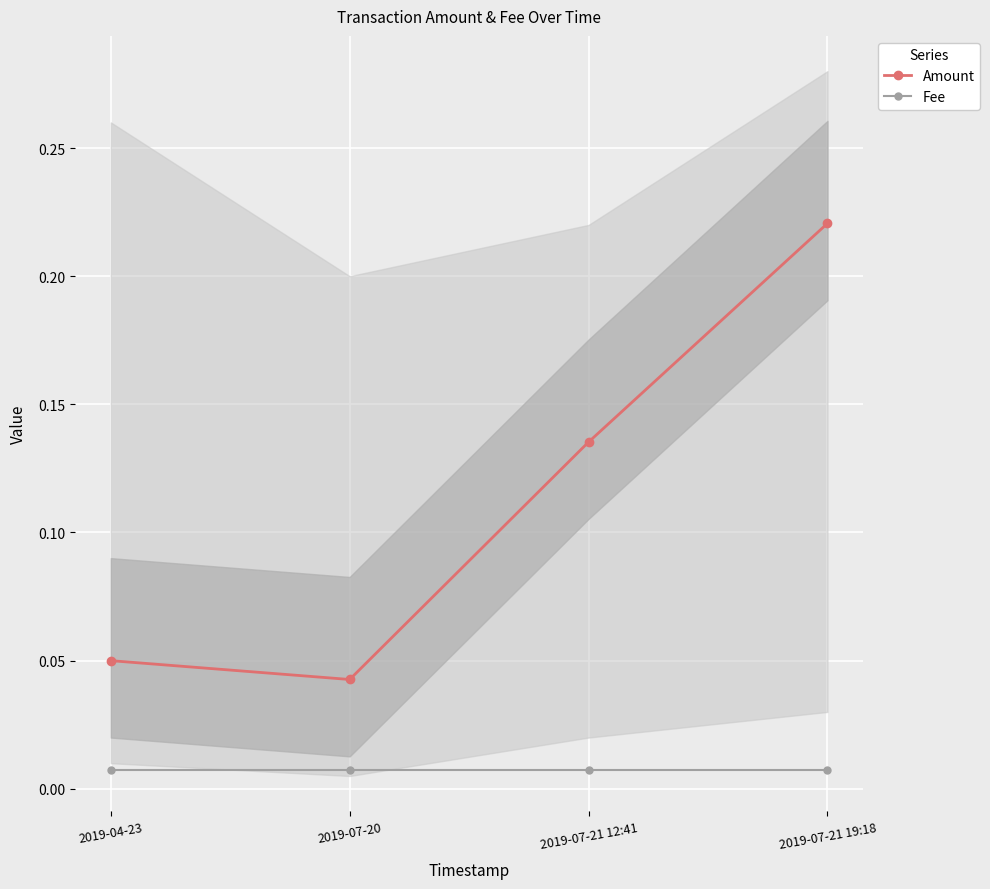

What is the label of the 4th point from the right?

2019-04-23